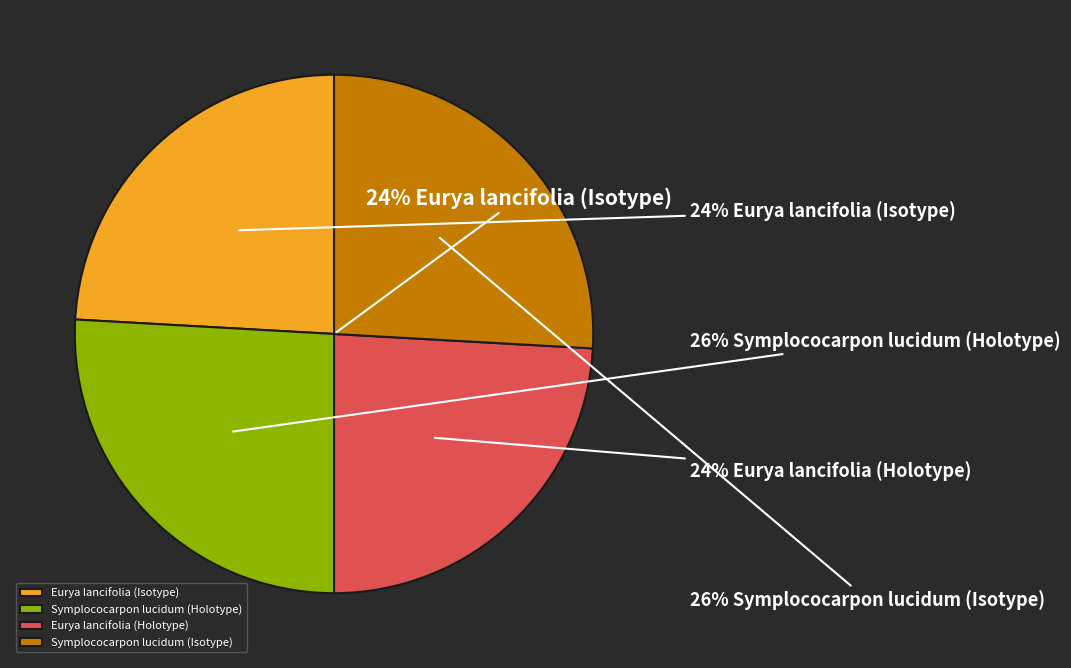

What percentage is NOT represented by Symplococarpon lucidum (Isotype)?

74.1%